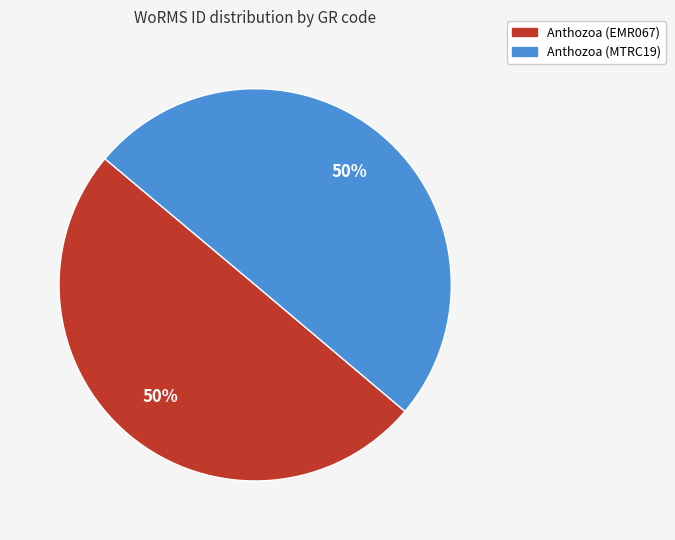

To the nearest percent, what is the combined percentage of Anthozoa (EMR067) and Anthozoa (MTRC19)?

100%